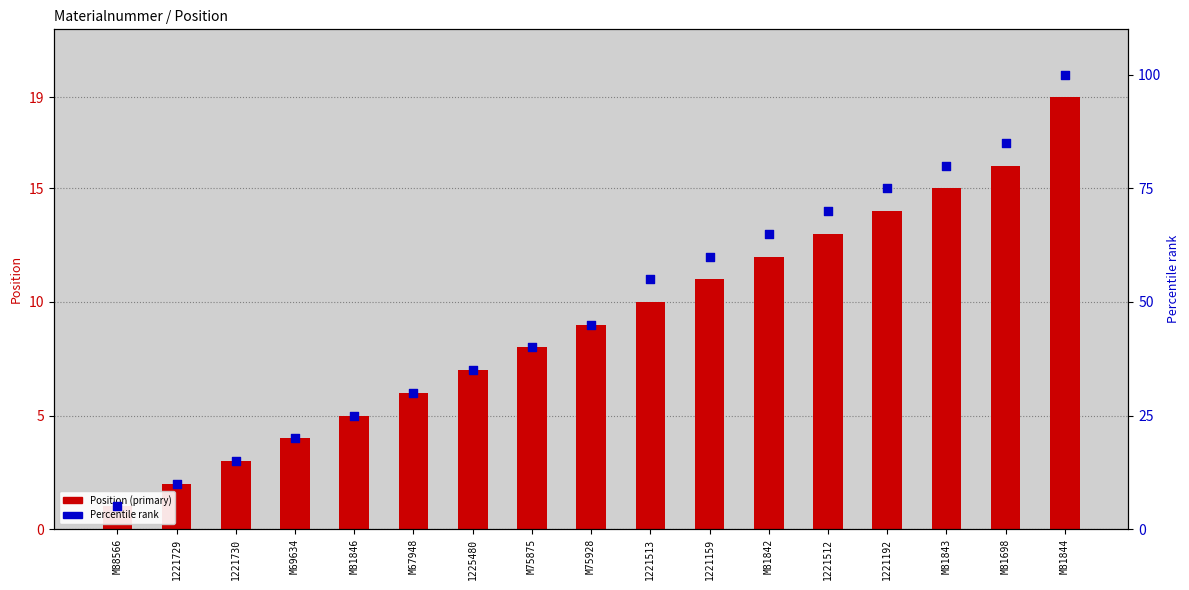

Which series has the widest spread of Y values?

Percentile rank